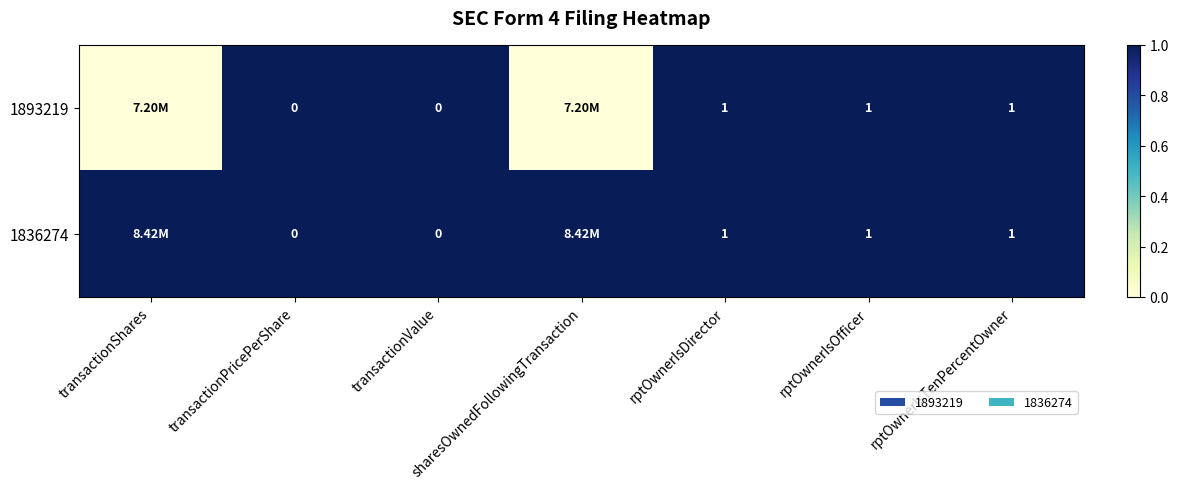

Is the value of 1893219 at rptOwnerIsTenPercentOwner greater than the value of 1836274 at transactionPricePerShare?

Yes